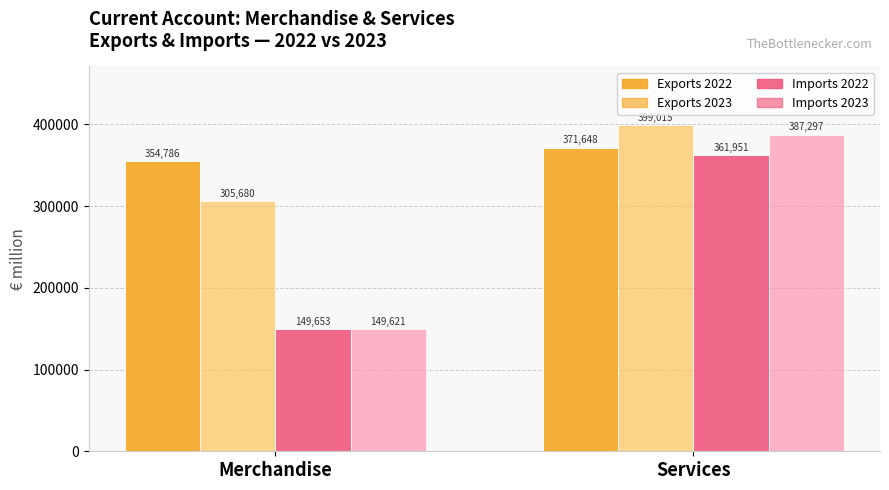

What is the total value across all series at Merchandise?

959740